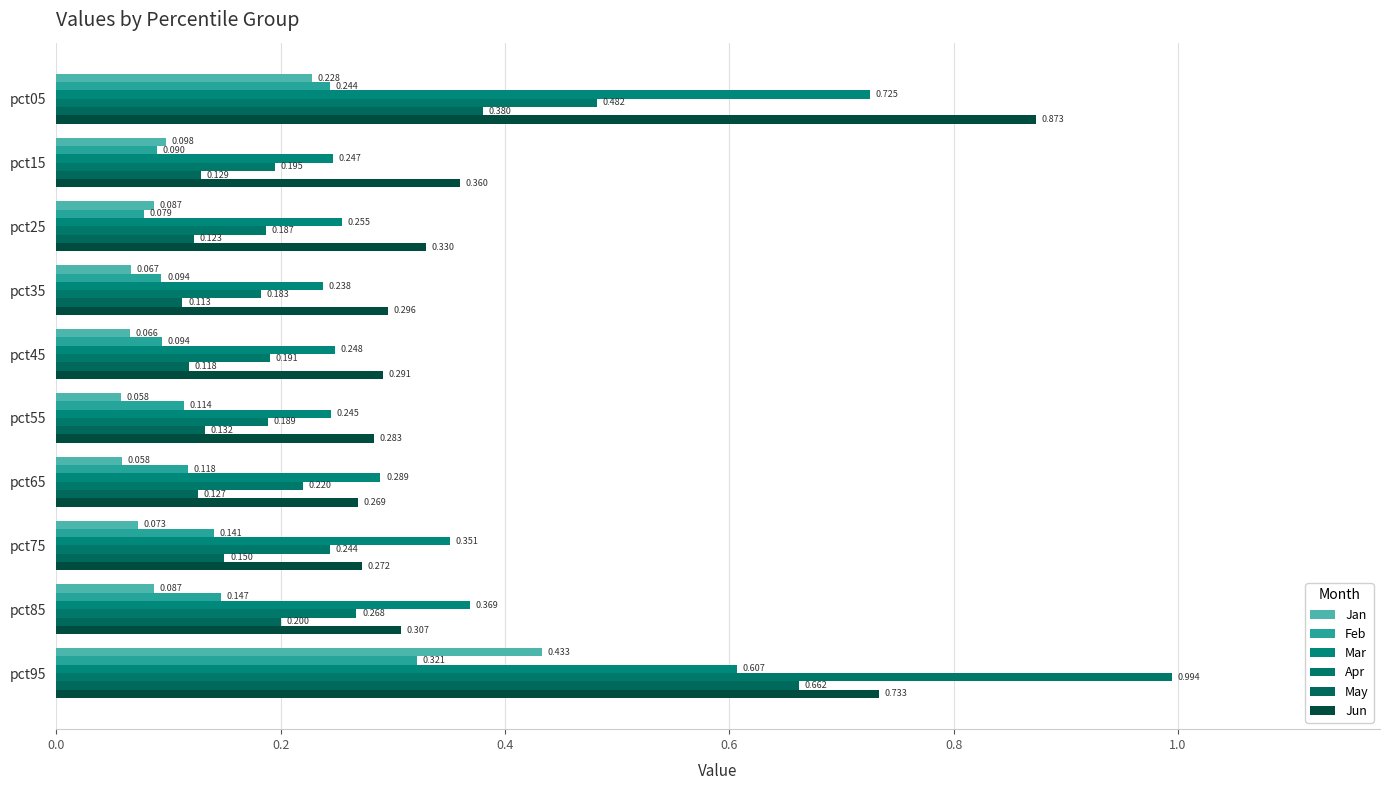

What is the sum of all Apr values?

3.2